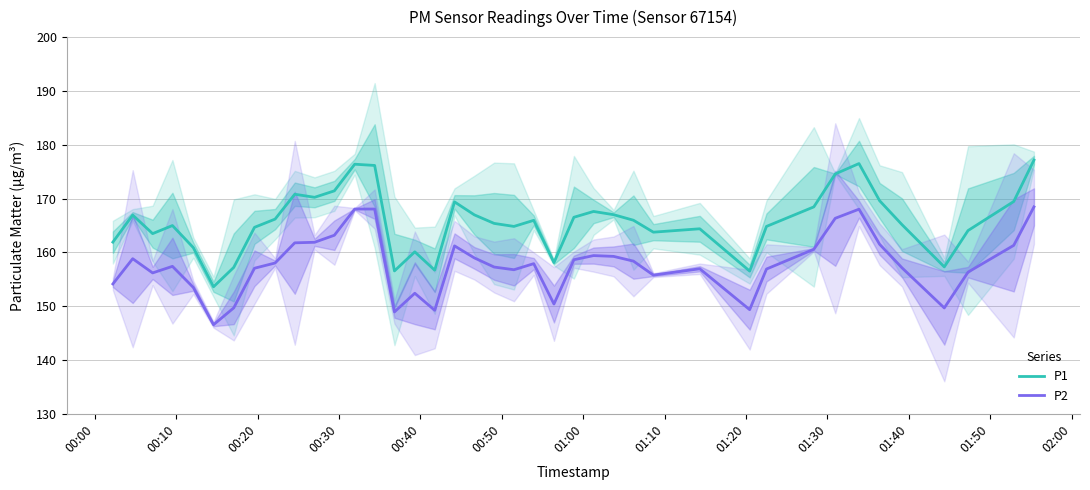

True or false: P2 and P1 intersect in this chart.

False